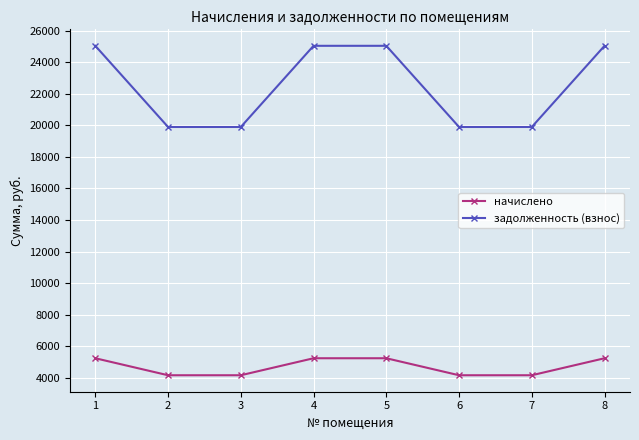

What is the highest value of the задолженность (взнос) series?

25035.5